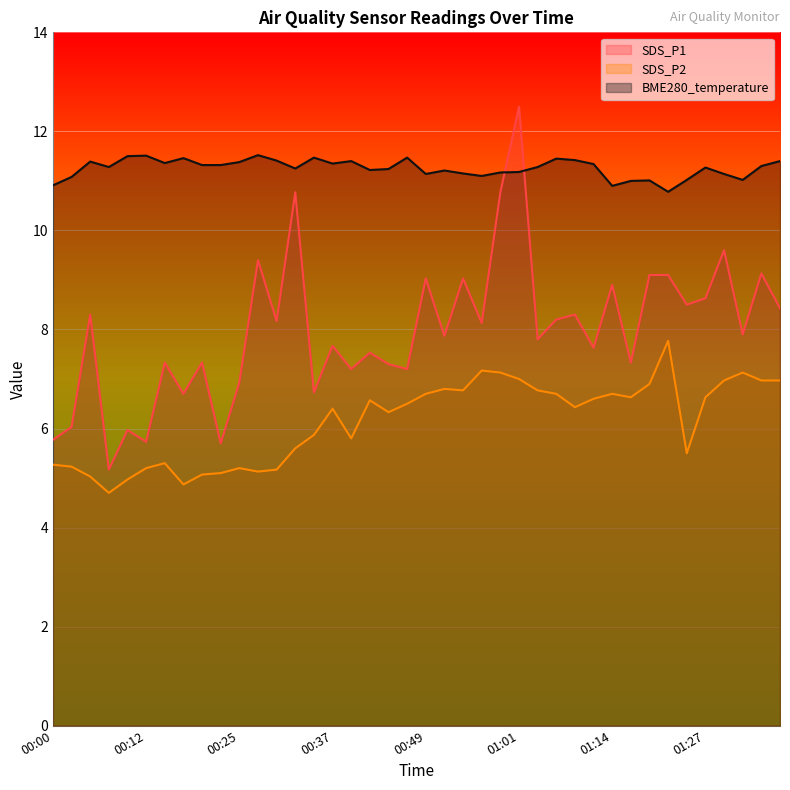

Which category has the highest value across all series?

01:01